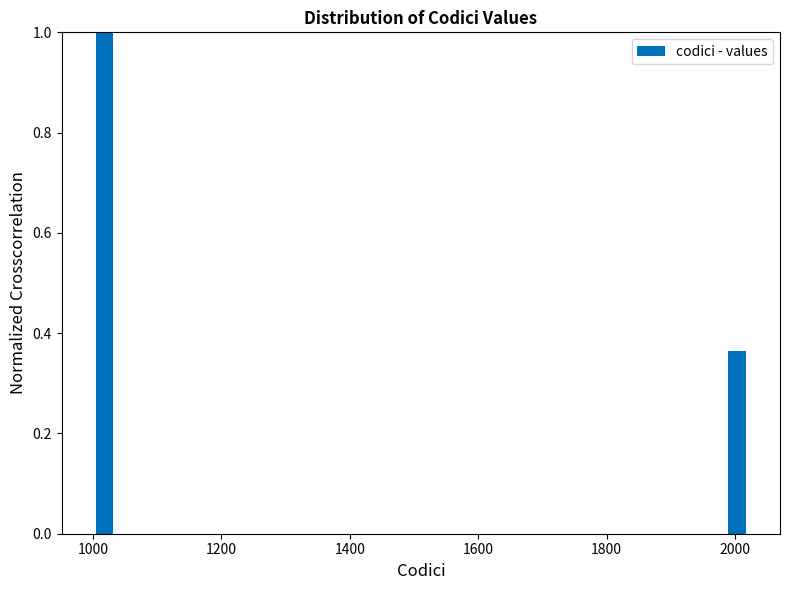

Around what value on the x-axis is the tallest bar? Give the approximate position of its centre, as read against the axis.

1020